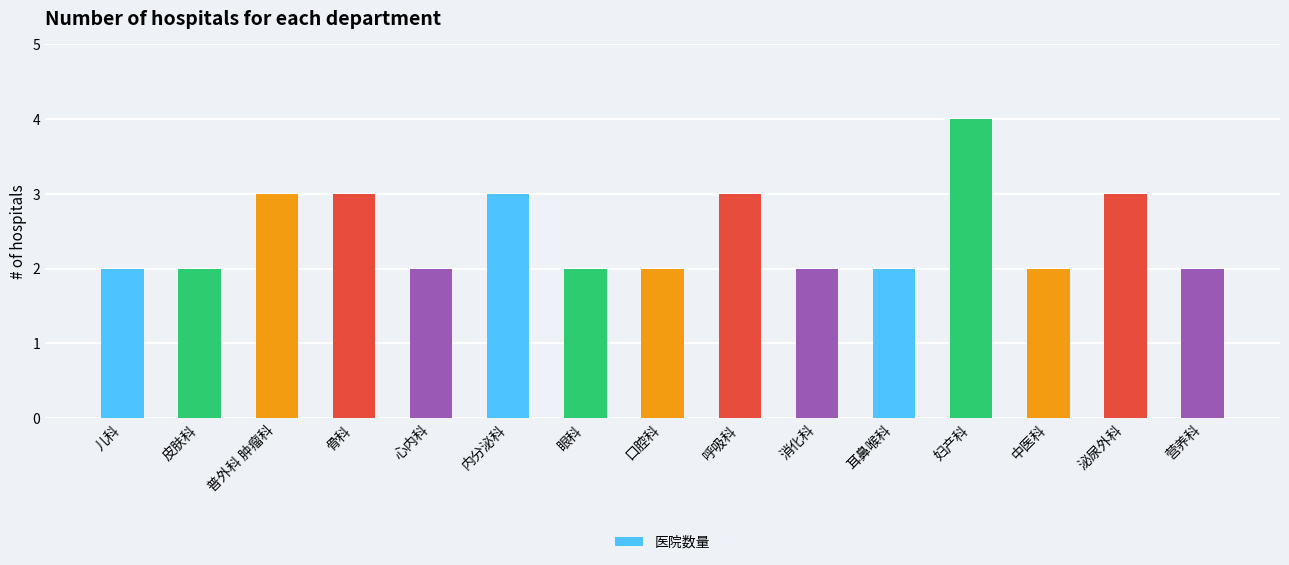

What is the smallest value displayed?

2